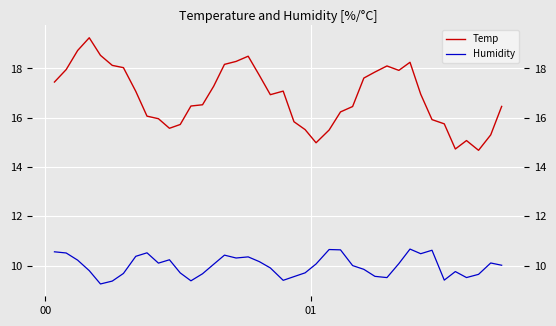

Is it true that Humidity equals 10.6 at 00?

True